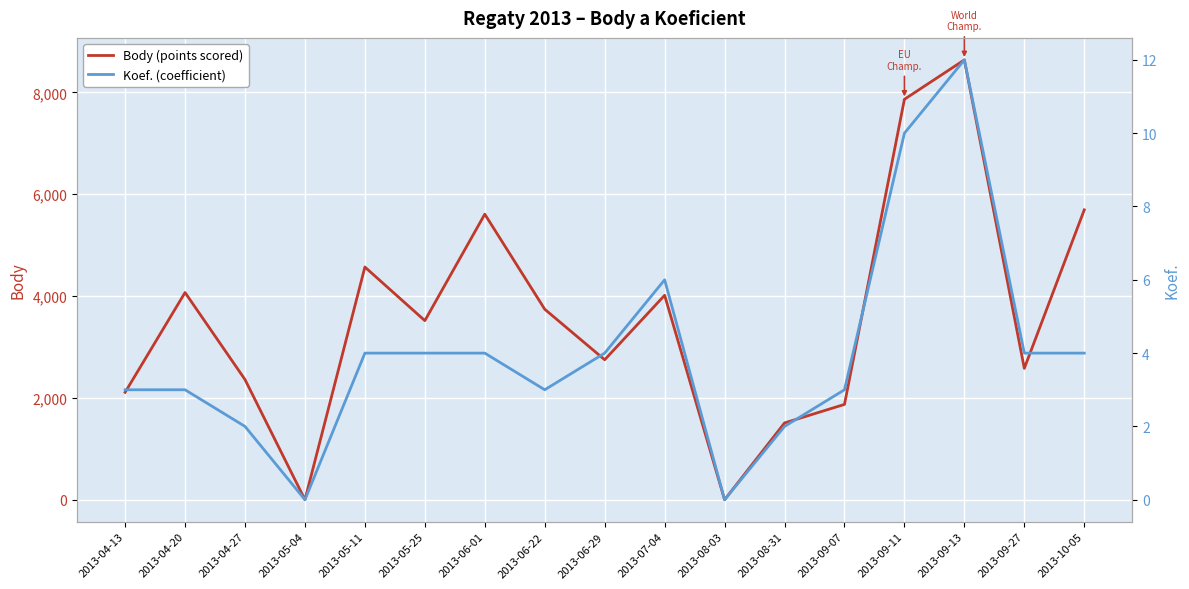

At which category is the sum across all series the highest?

2013-09-13